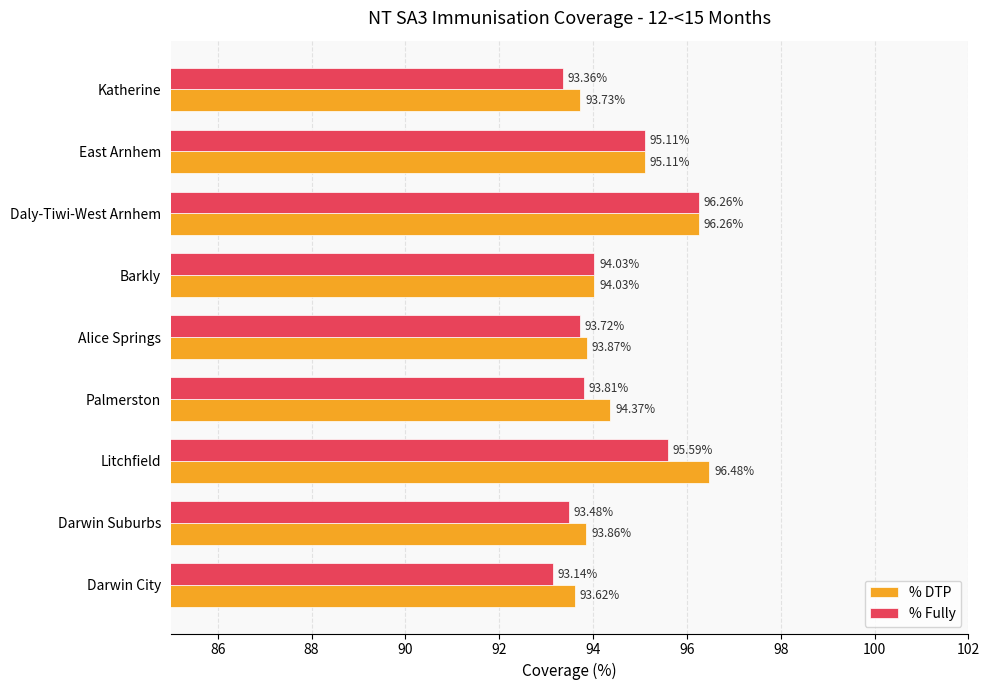

At how many categories does at least one series exceed 95?

3